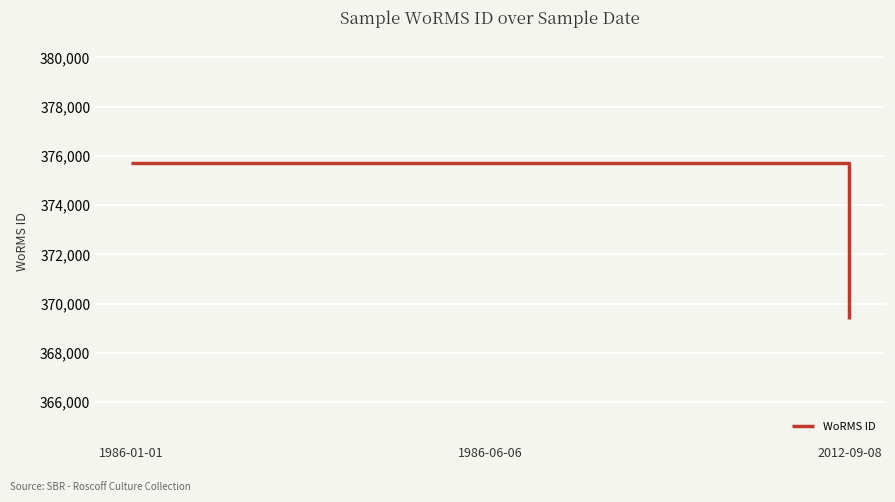

What value does the data have at 1986-01-01, to the nearest 100?

375700